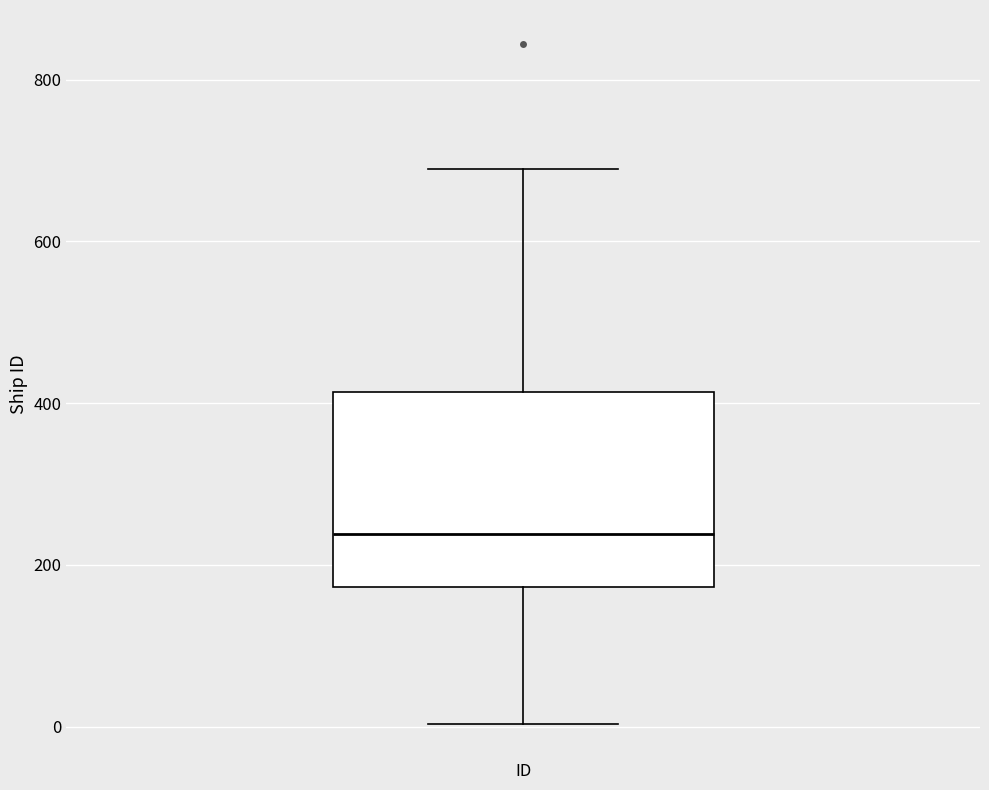

Where is the upper edge of the box for ID on the y-axis? The values are not printed on the chart, so give them approximately, as read against the axis.

420